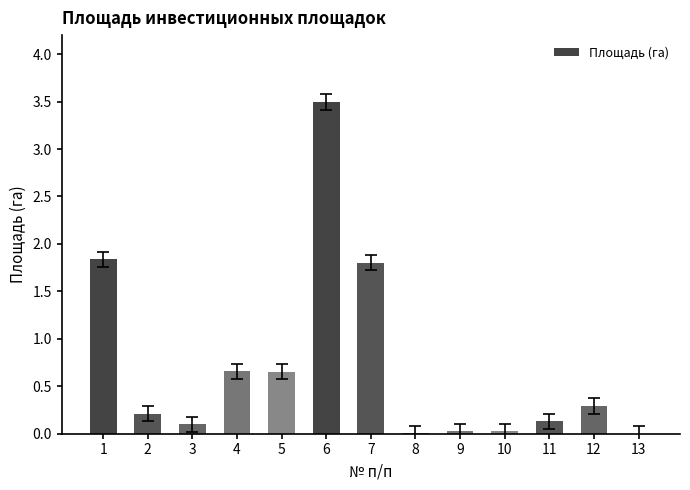

The chart shows a value of 0.0 at 10. True or false?

True